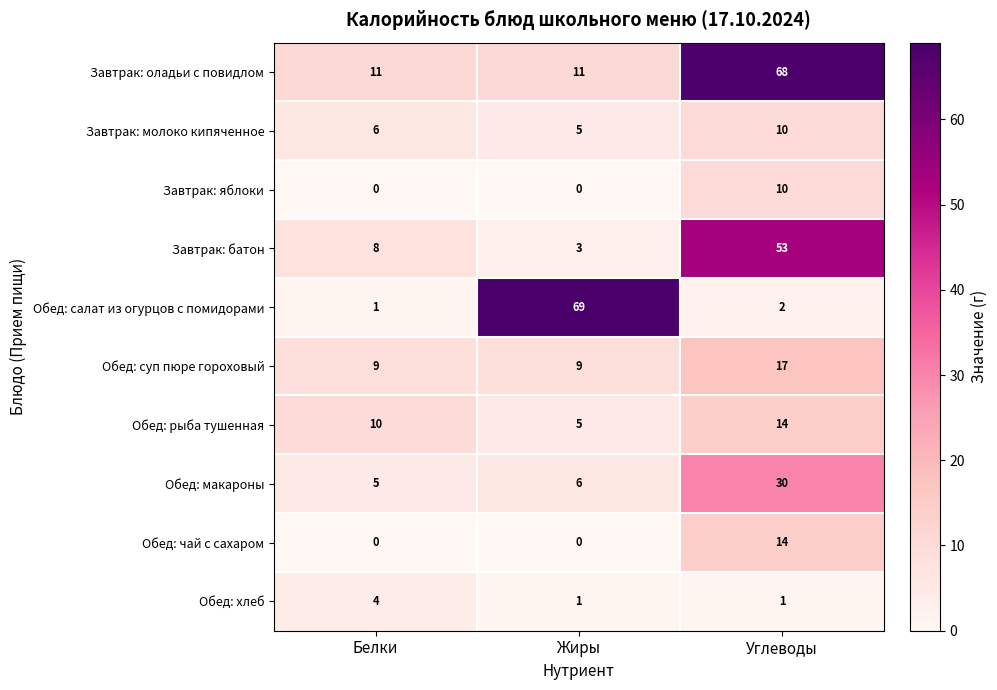

What is the highest value of the Завтрак: батон series?

53